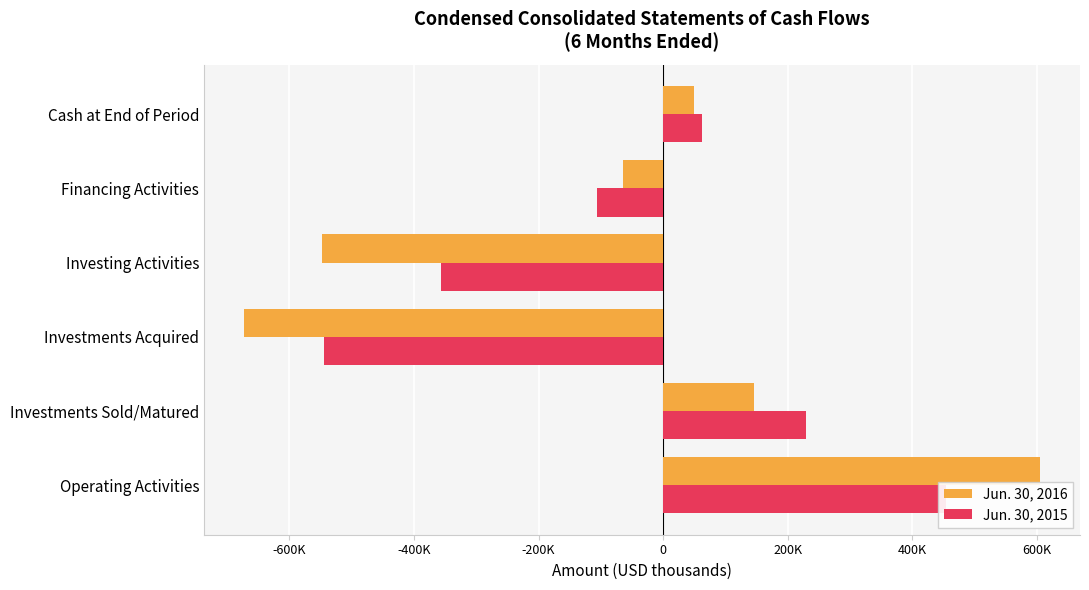

At how many categories does at least one series exceed -281913?

4